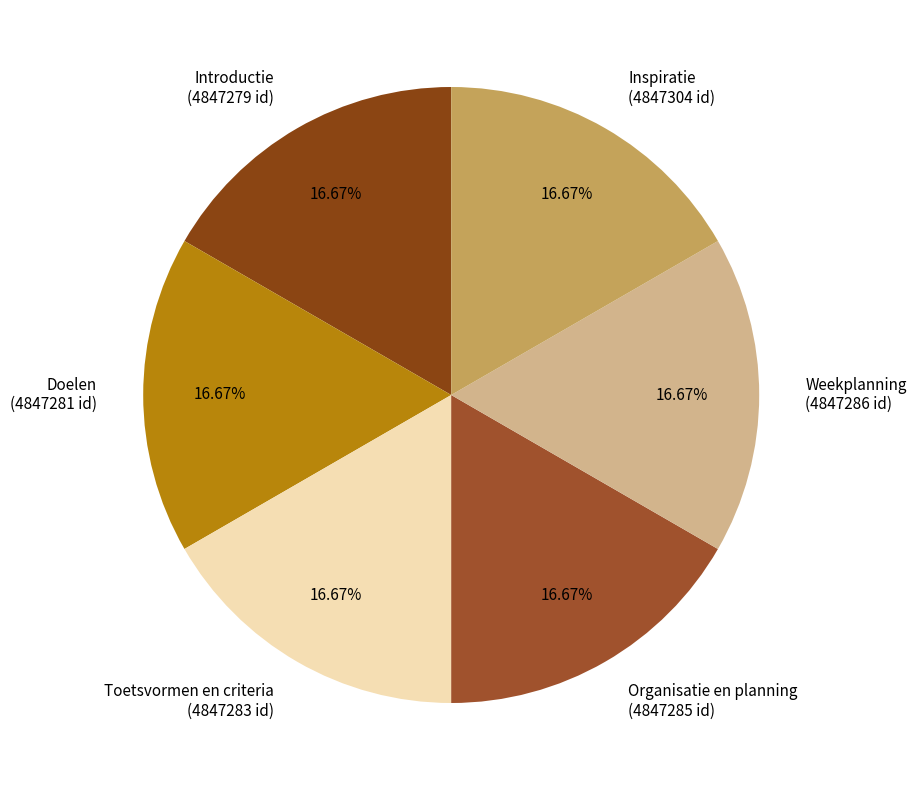

Is there a majority slice in this chart?

No